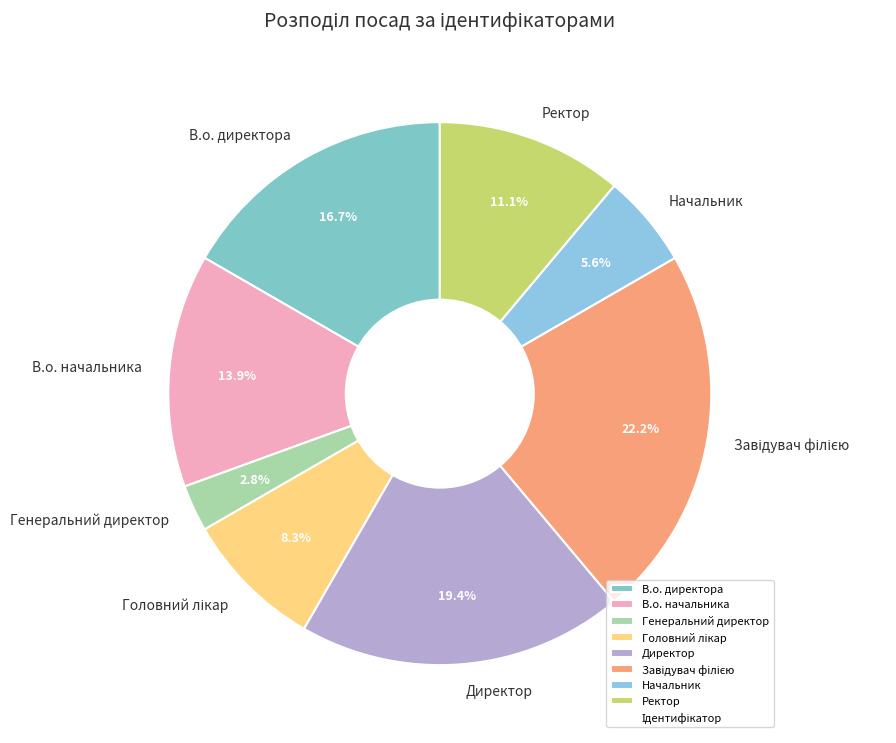

What percentage is NOT represented by Директор?

80.6%